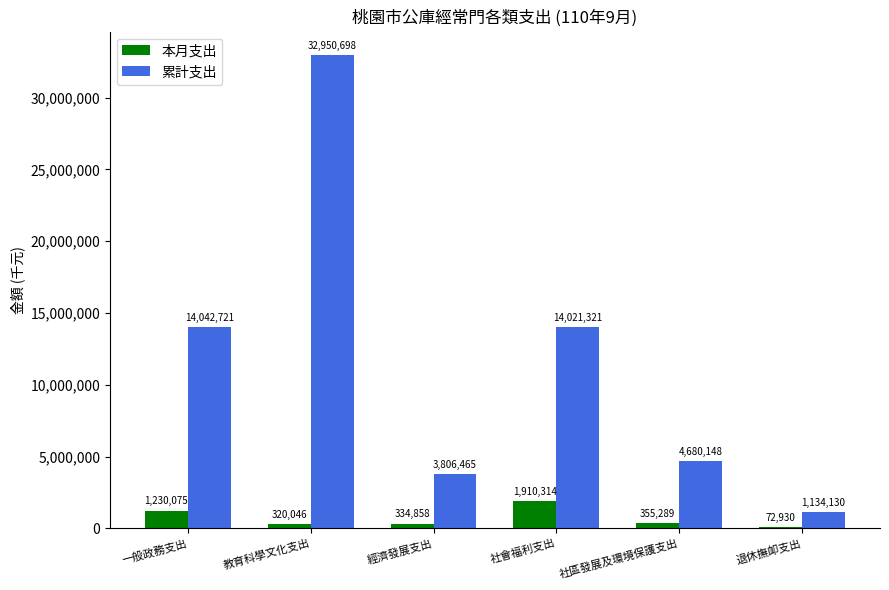

The 累計支出 series shows 19523435 at 社會福利支出. True or false?

False